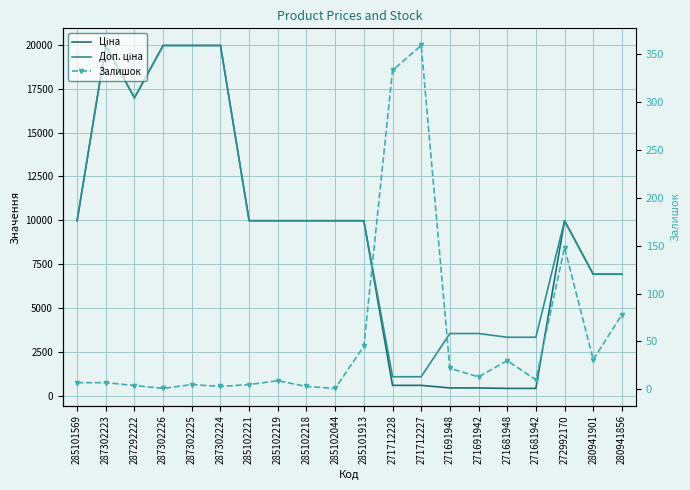

What are all the series names shown in the legend?

Ціна, Доп. ціна, Залишок